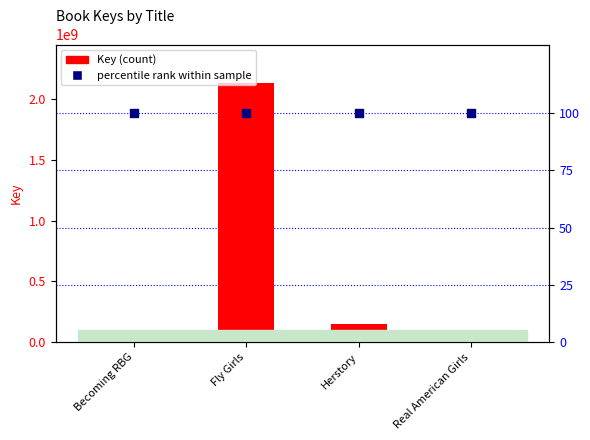

Is the value of percentile rank within sample at Herstory greater than the value of Key at Becoming RBG?

No